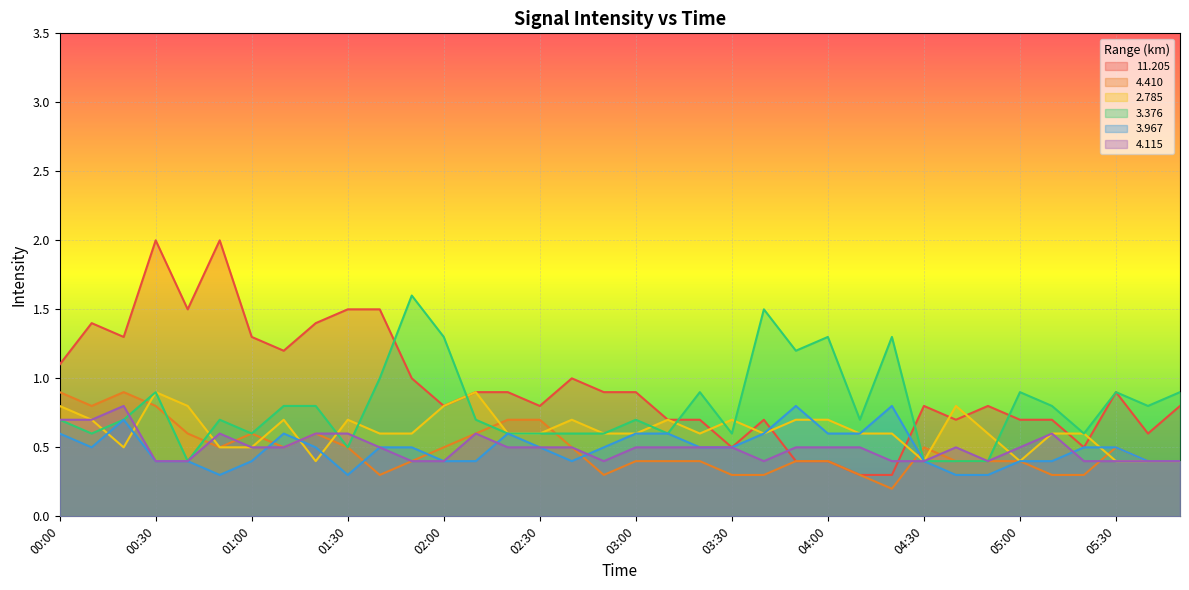

What is the label of the 2nd point from the right?

05:40